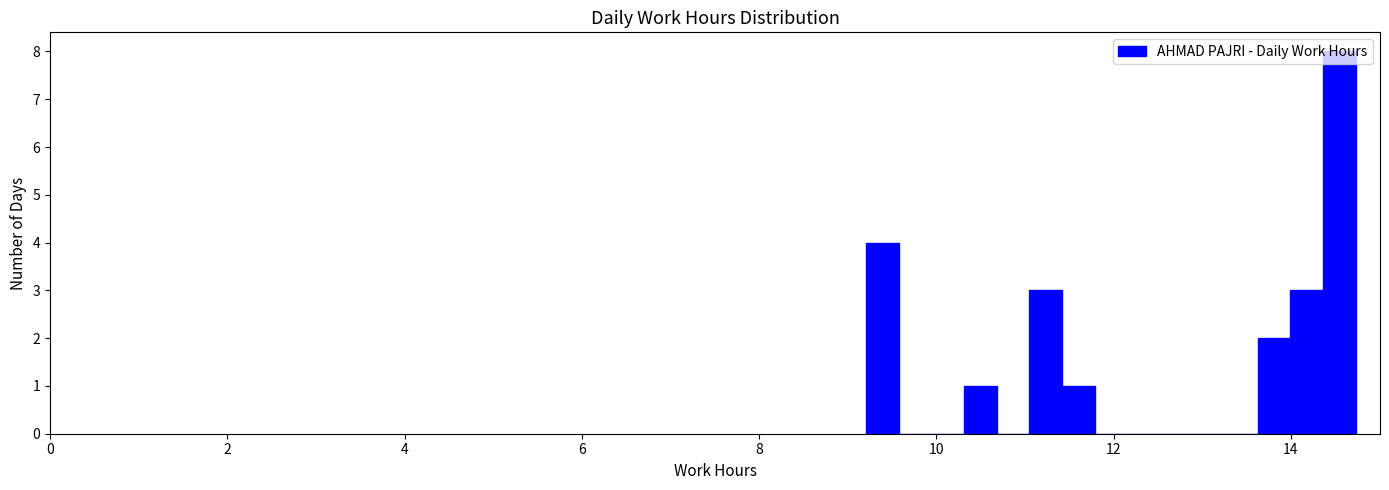

Around what value on the x-axis is the tallest bar? Give the approximate position of its centre, as read against the axis.

14.6